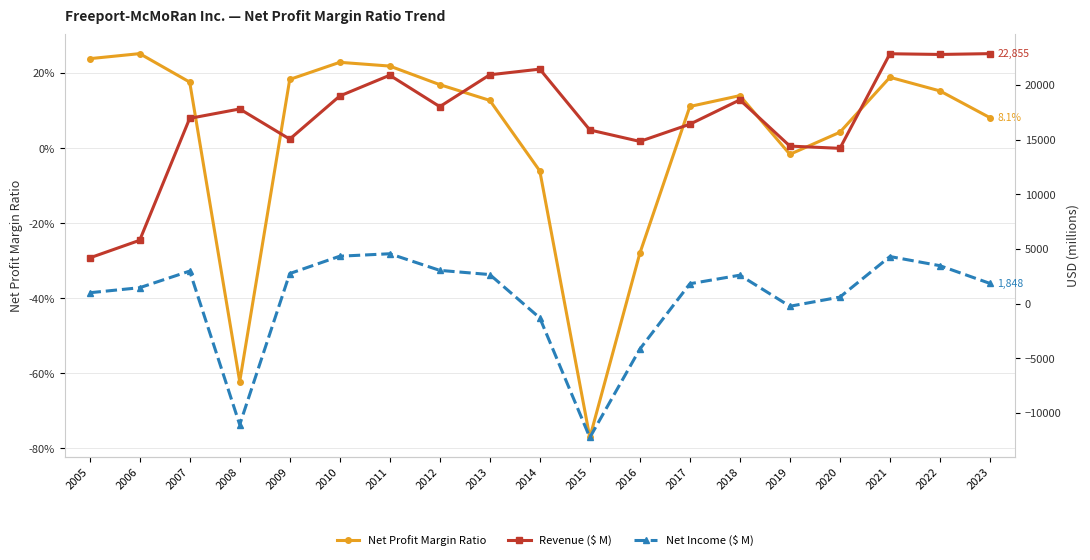

What is the value of the Net Income ($ M) point at the 14th from the left?

2602.0